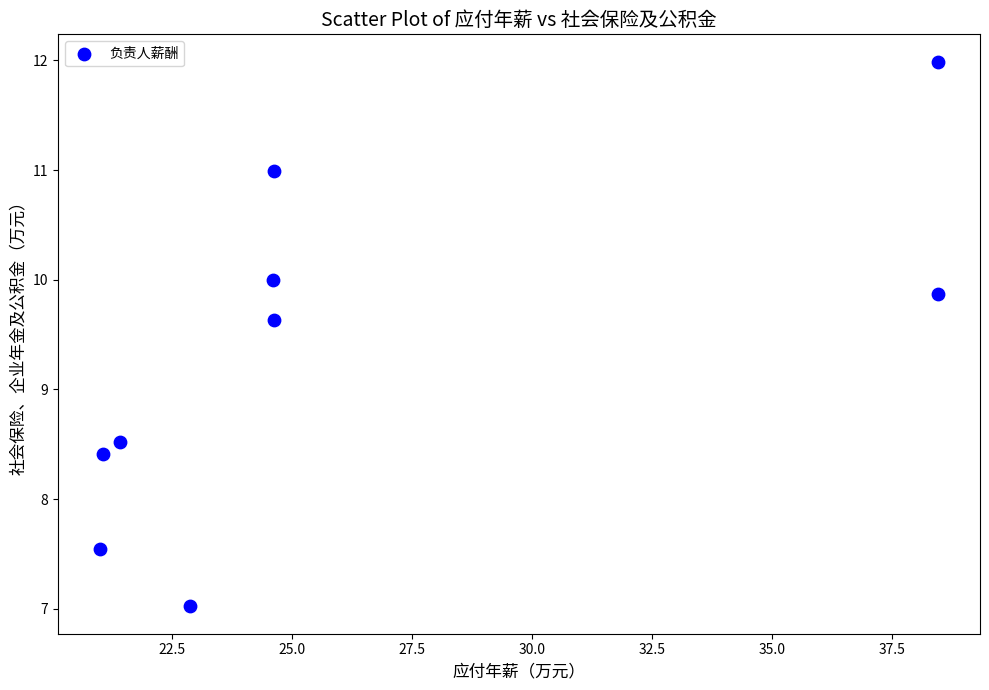

What is the range of X values (max minus min)?

17.5